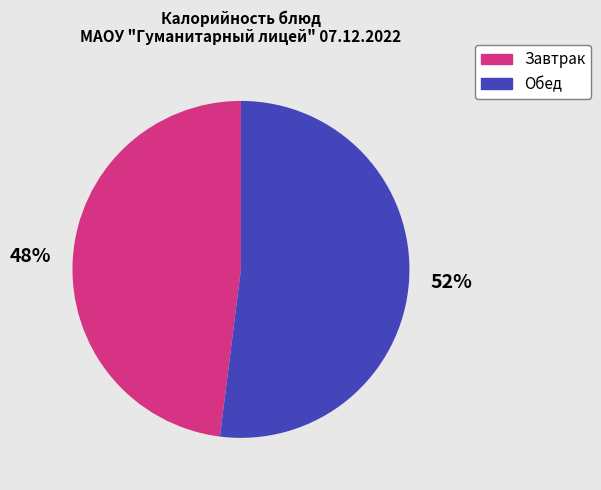

Does any single category account for the majority?

Yes